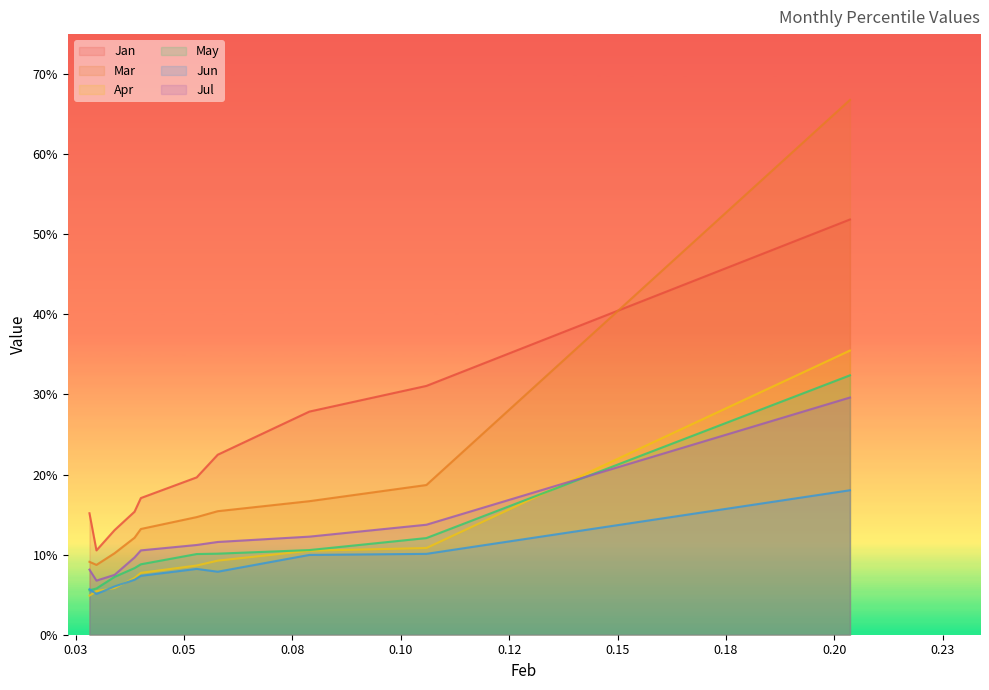

True or false: Mar and Jan cross at least once.

True